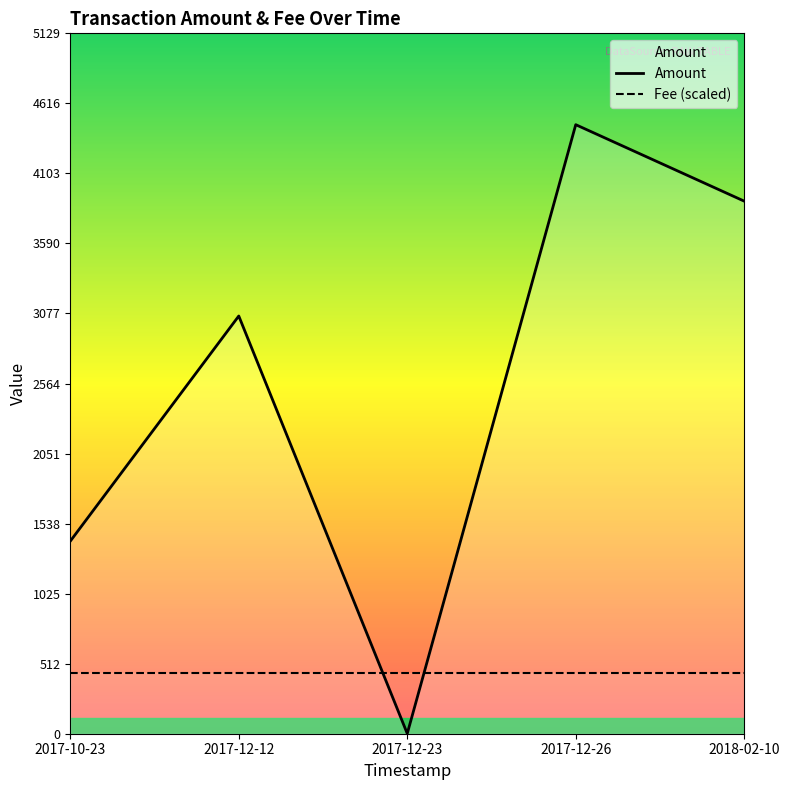

Does the chart have visible grid lines?

No